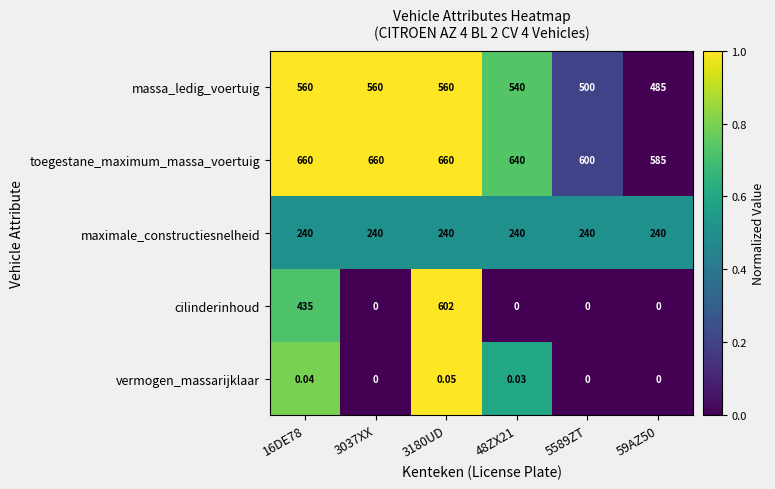

Rank the series by their maximum value, from highest to lowest.

toegestane_maximum_massa_voertuig, cilinderinhoud, massa_ledig_voertuig, maximale_constructiesnelheid, vermogen_massarijklaar